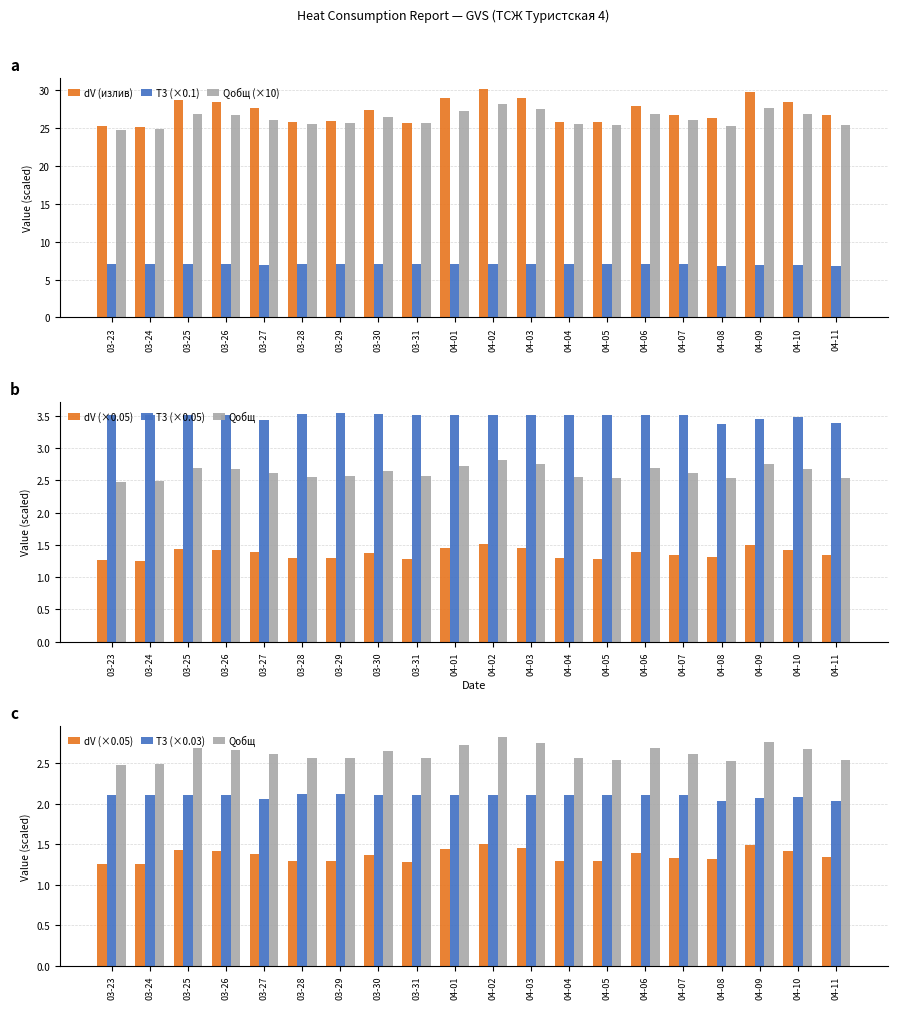

What is the difference between the Qобщ (×10) values at 04-02 and 03-26?

1.5